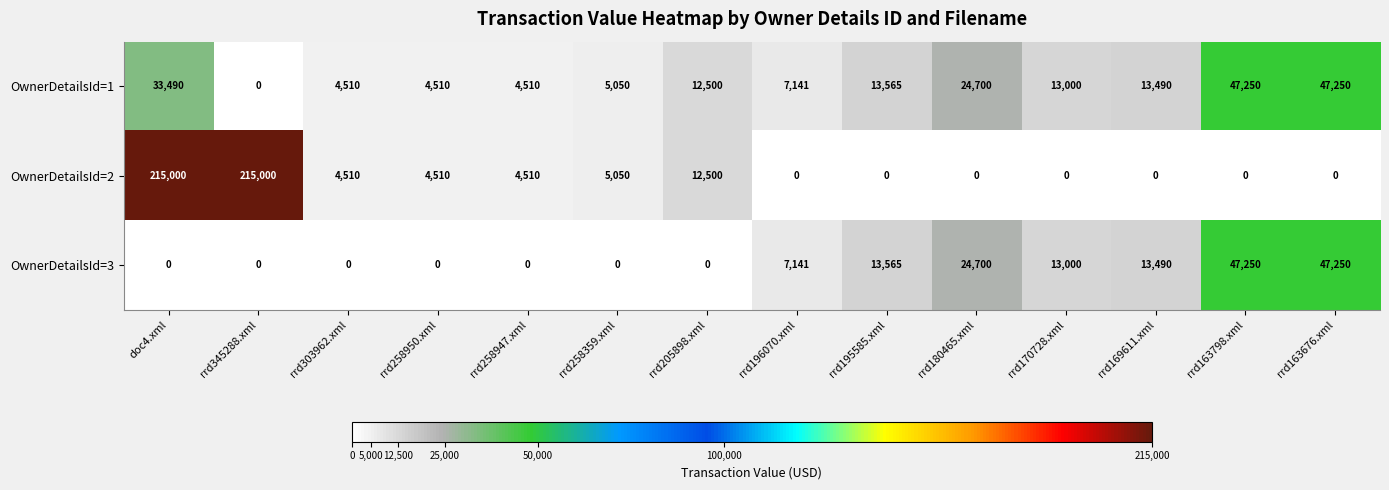

What is the spread (max minus min) of values at rrd180465.xml?

24700